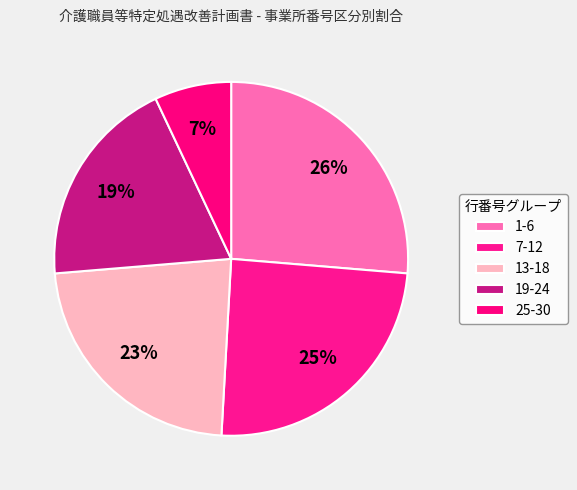

Is there a majority slice in this chart?

No